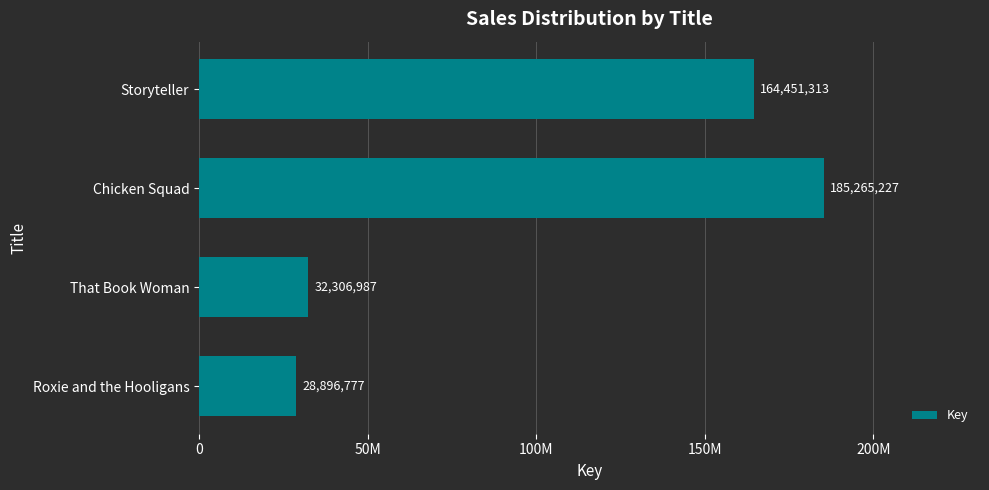

Are the bars horizontal?

Yes